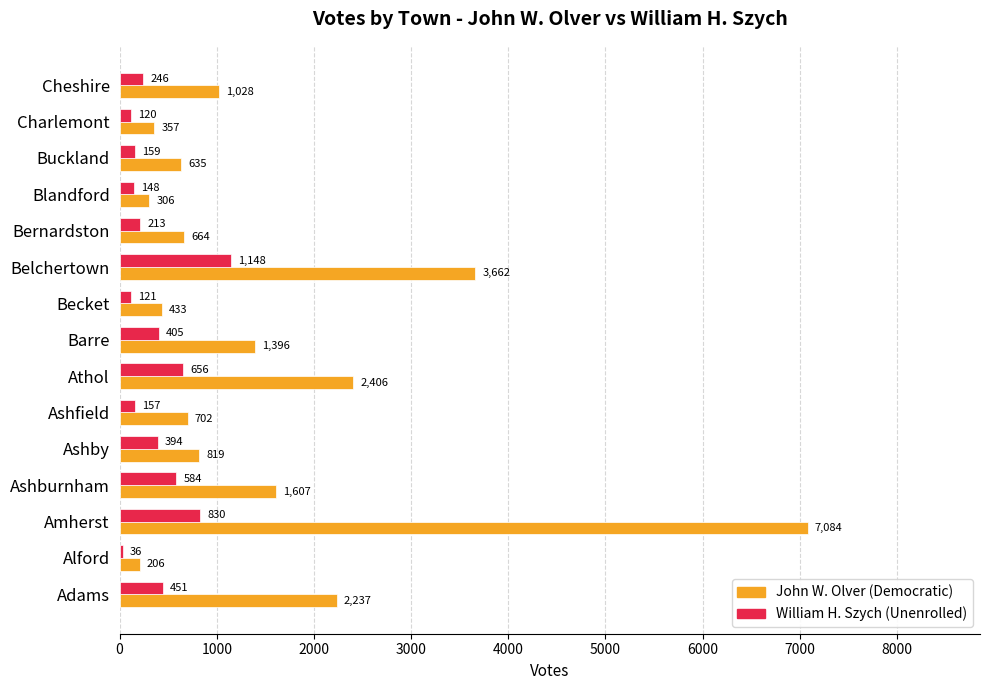

List the series in order of their overall mean, highest first.

John W. Olver (Democratic), William H. Szych (Unenrolled)